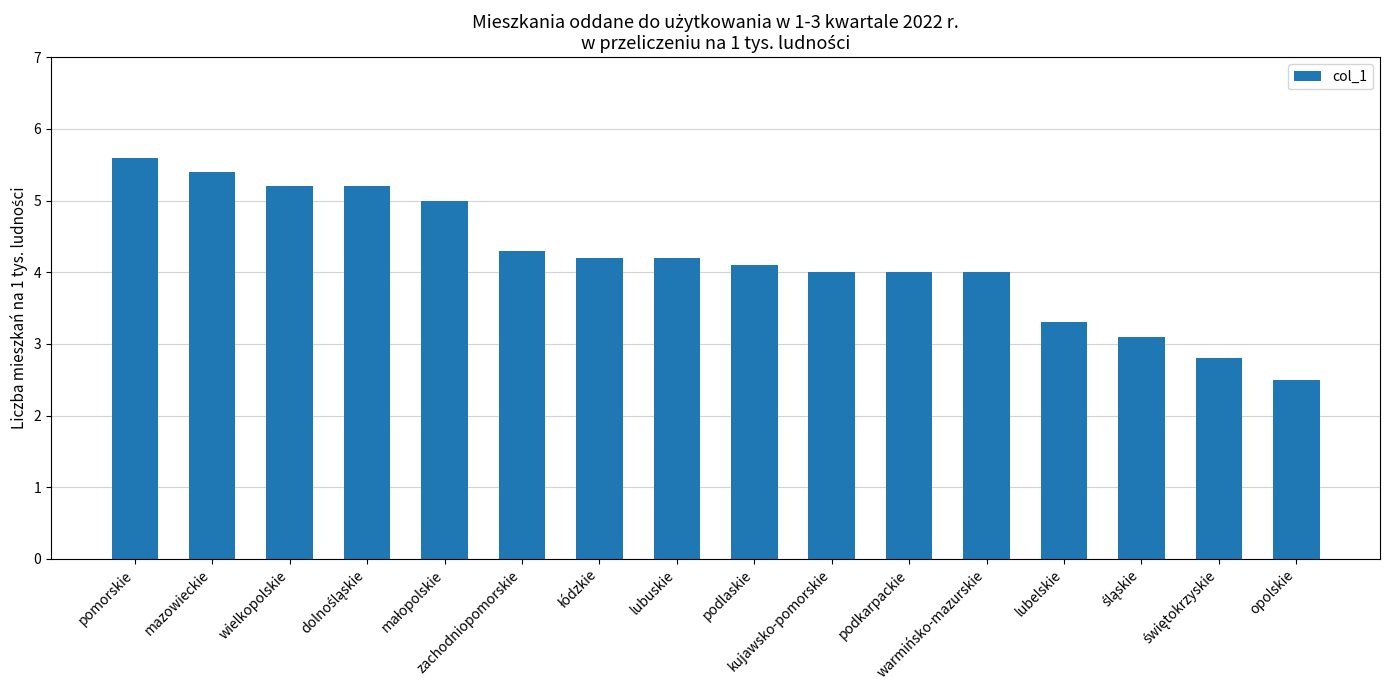

Count the number of data series in this chart.

1